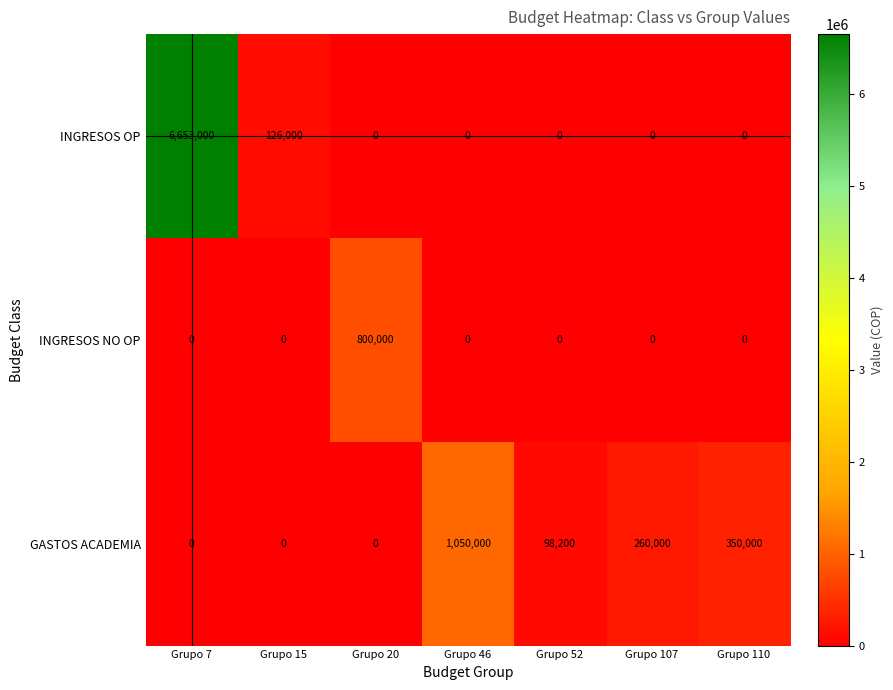

Which category has the highest value in the INGRESOS NO OP series?

Grupo 20